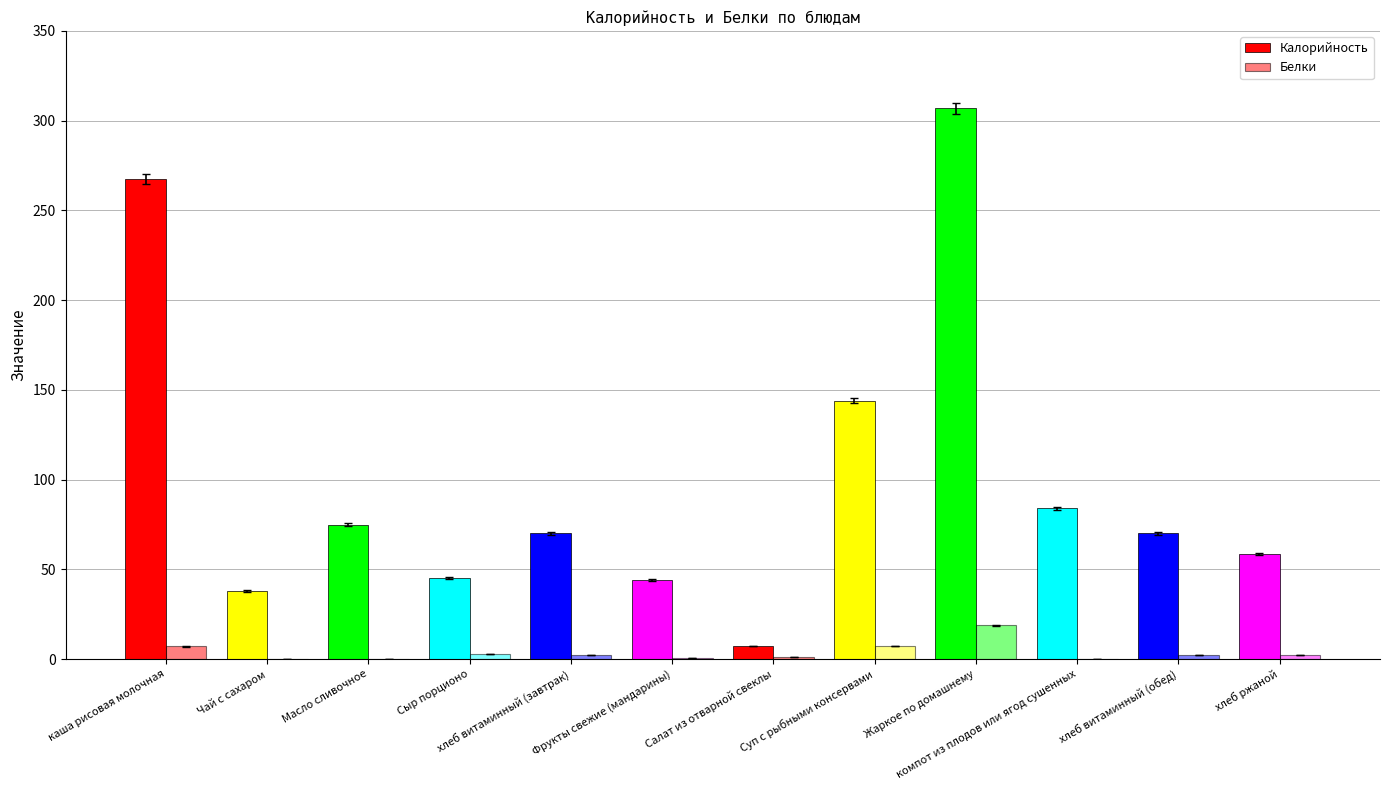

Which label corresponds to the largest value in the chart?

Жаркое по домашнему